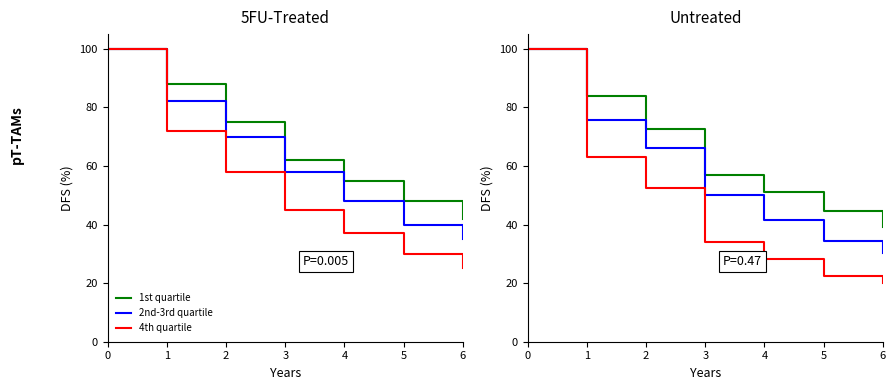

True or false: 4th quartile has more than 0 points higher than both neighbors.

False